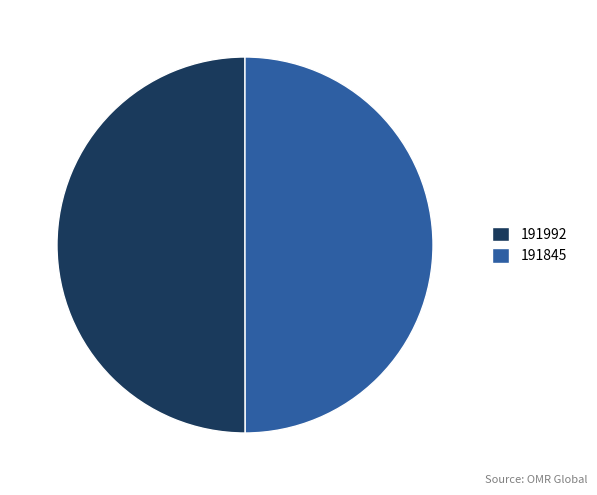

How many segments does this pie chart have?

2